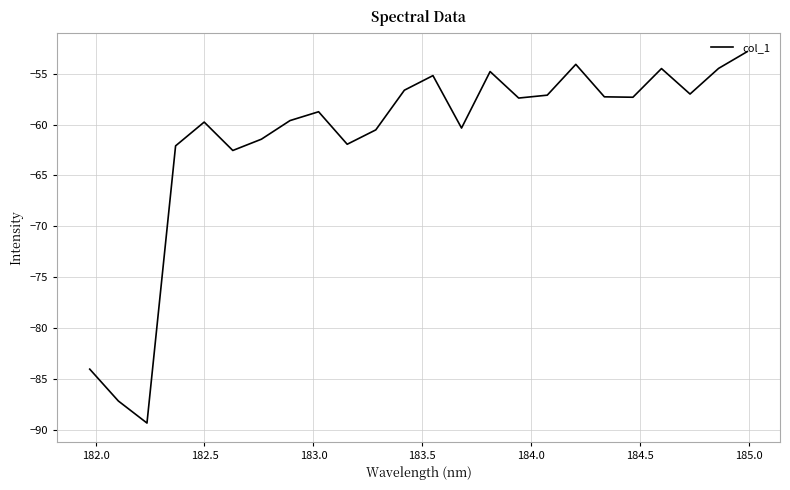

What is the smallest value displayed?

-89.3